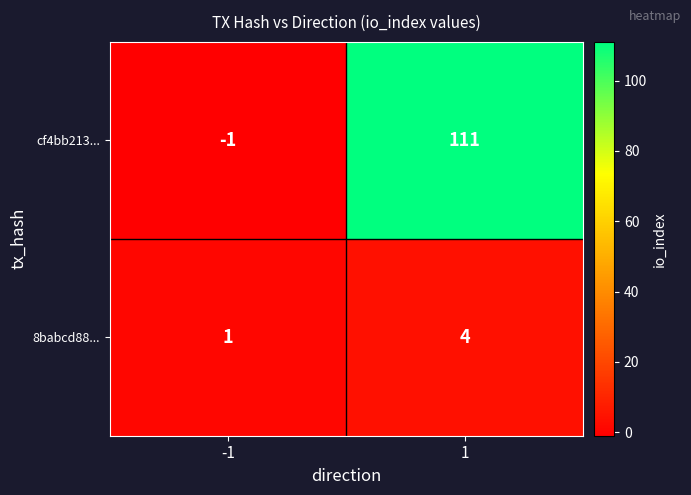

Reading left to right, transcribe all the data shown in this chart.

cf4bb213...: -1	111
8babcd88...: 1	4